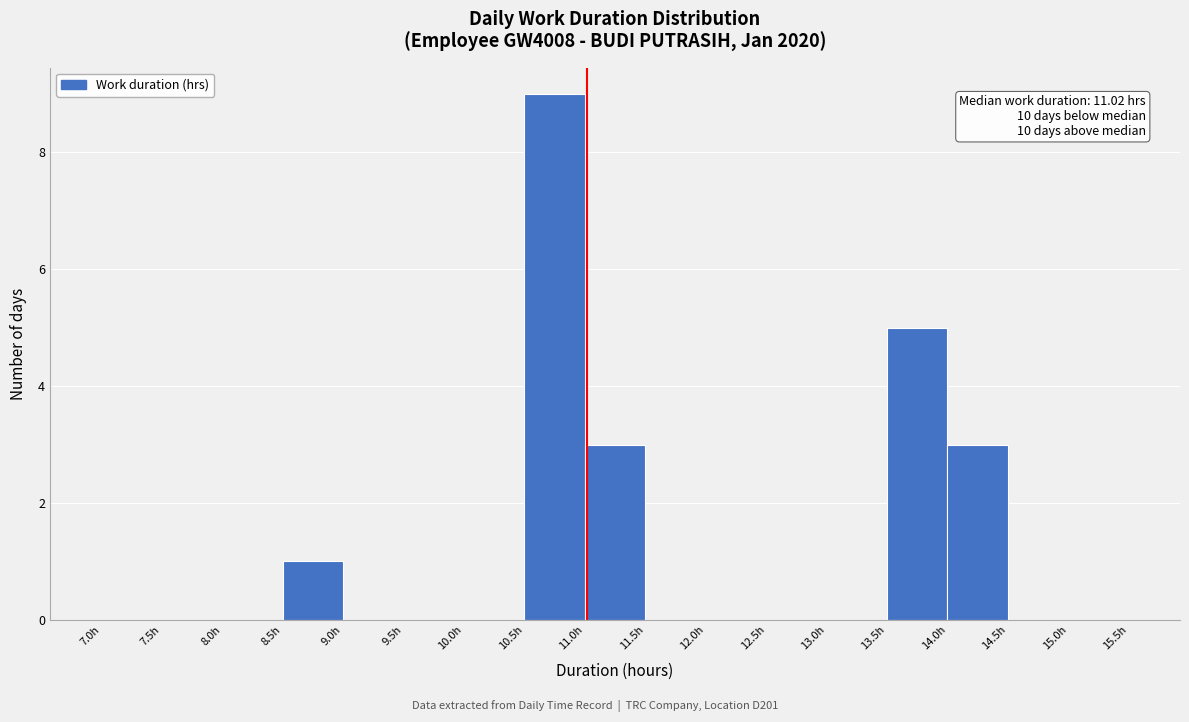

Over which range of the x-axis is the bar tallest?

10.5 to 11.0